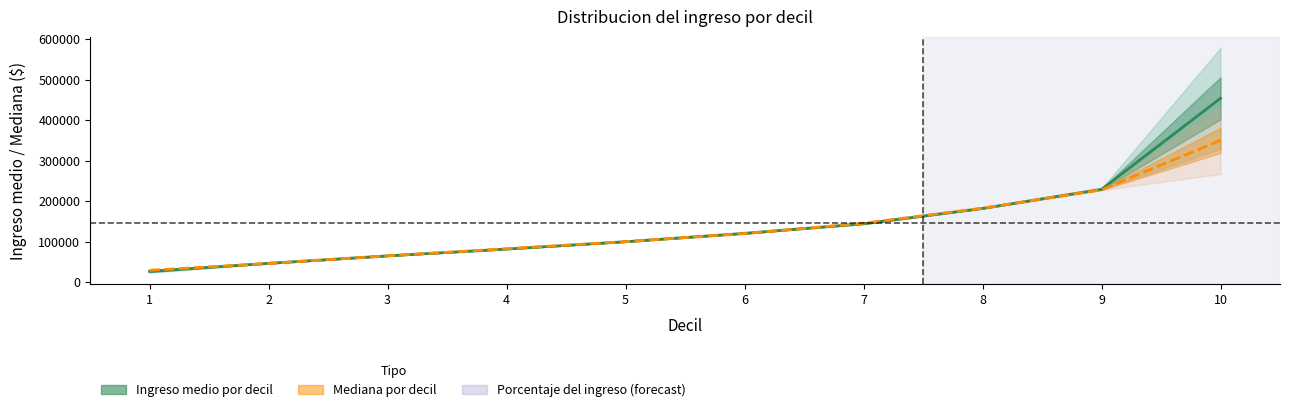

What is the greatest value displayed?

453742.4